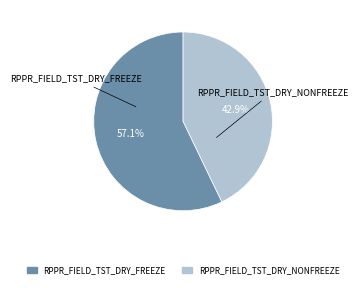

What is the total percentage of RPPR_FIELD_TST_DRY_NONFREEZE and RPPR_FIELD_TST_DRY_FREEZE?

100.0%